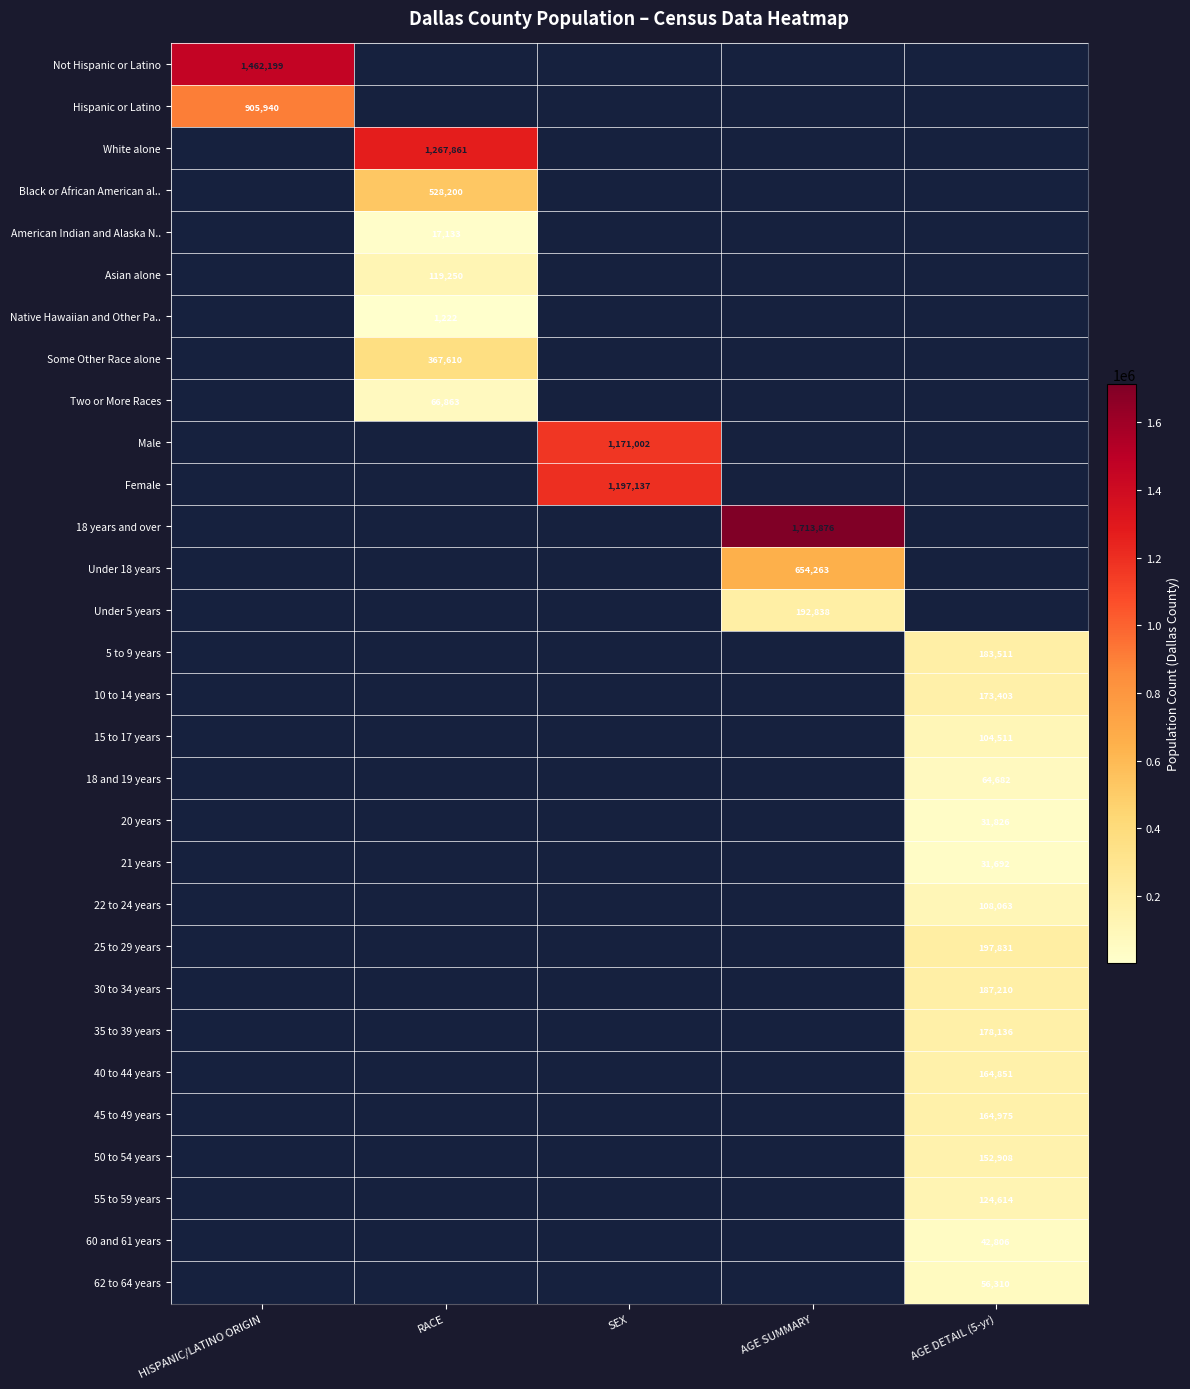

The value of 20 years at AGE DETAIL (5-yr) is 31826.0. True or false?

True